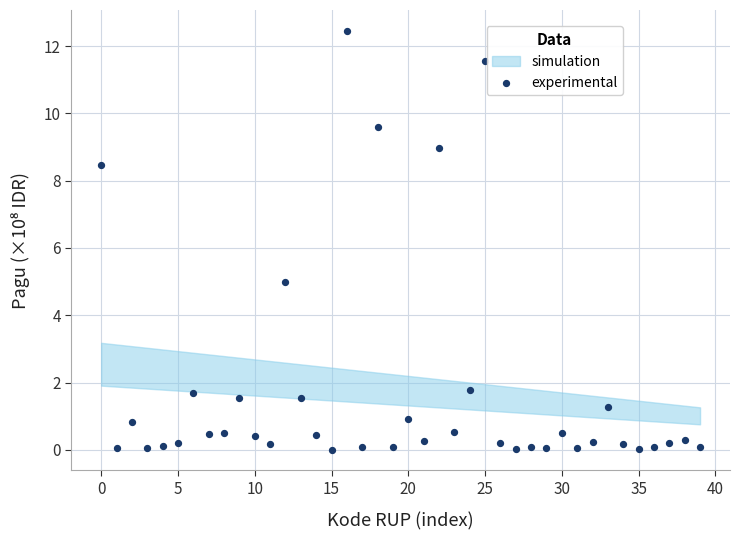

What Y value in the scatter plot is closest to 6?

5.0